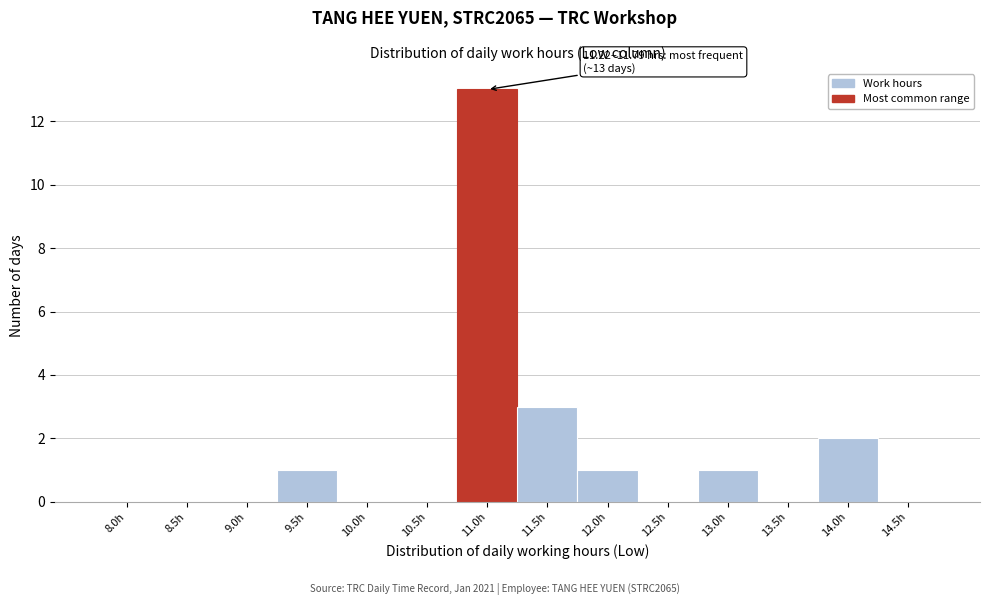

Reading right to left, extract all data points from this chart.

14.5h=0	14.0h=2	13.5h=0	13.0h=1	12.5h=0	12.0h=1	11.5h=3	11.0h=13	10.5h=0	10.0h=0	9.5h=1	9.0h=0	8.5h=0	8.0h=0